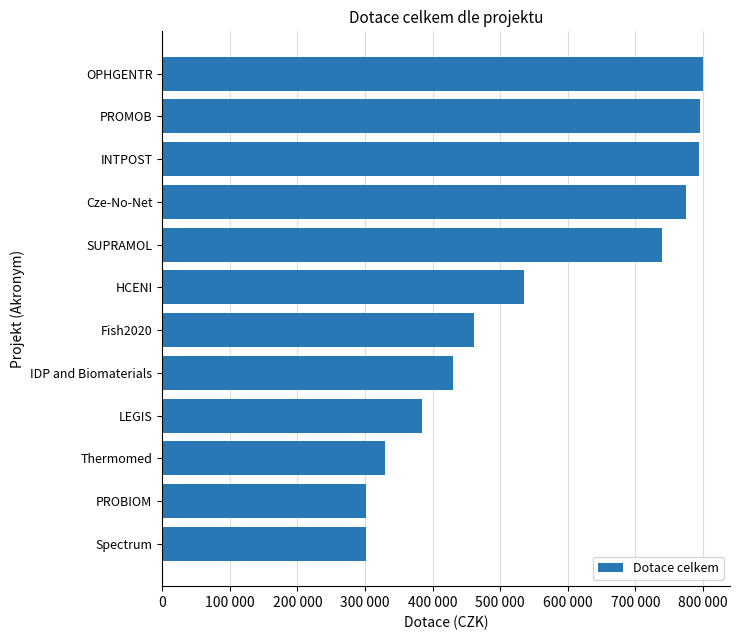

Does the chart contain any negative values?

No